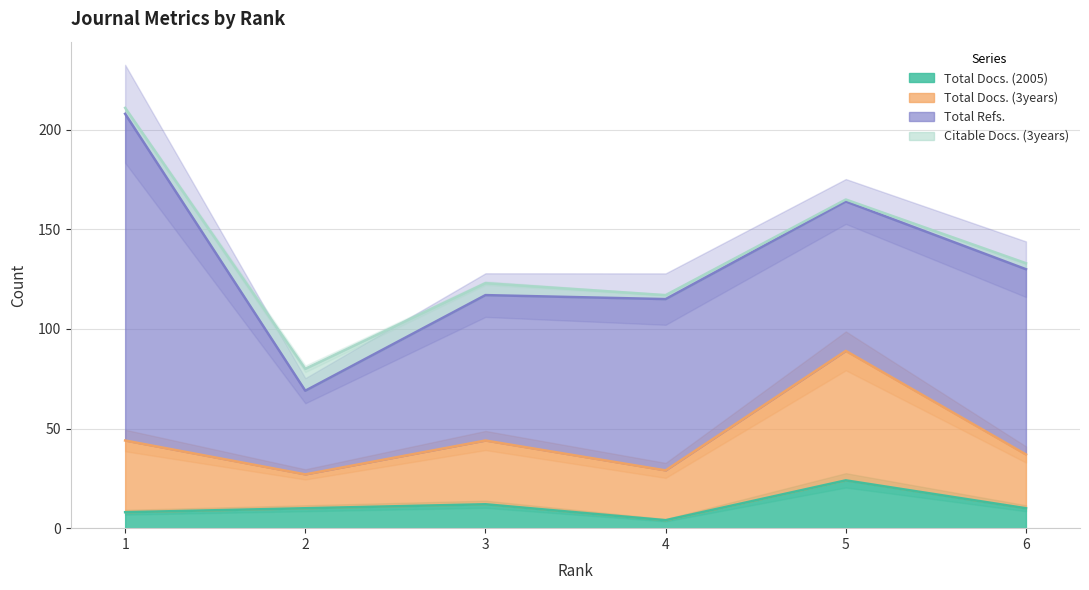

Which series has the largest range (max minus min)?

Total Docs. (3years)